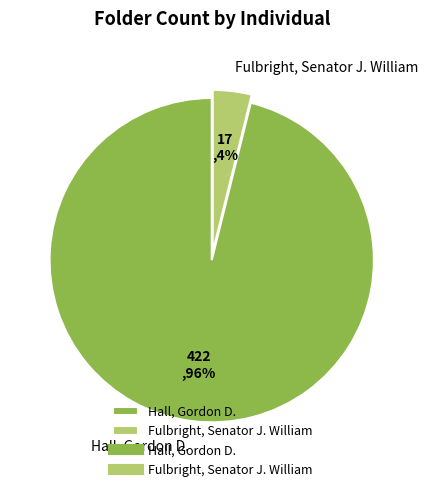

What percentage is the Hall, Gordon D. slice, to the nearest percent?

96%